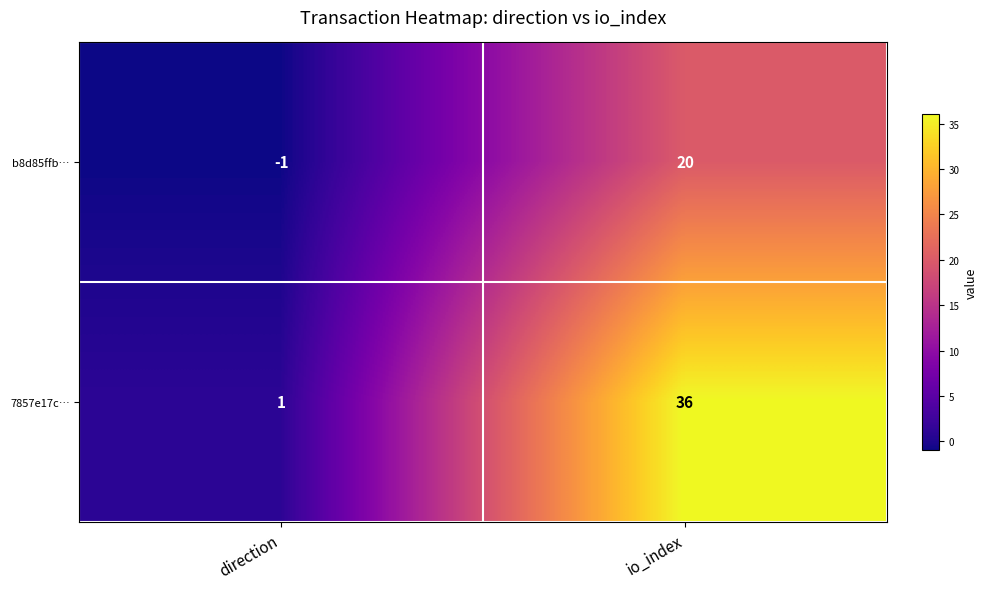

Which series changed the most between direction and io_index?

7857e17c…